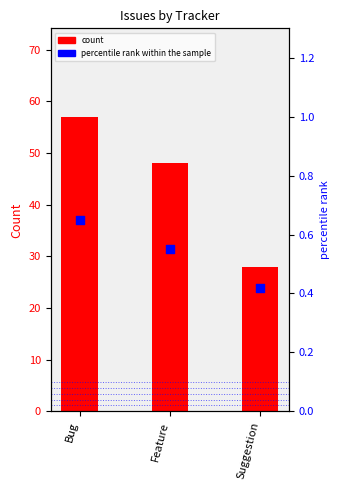

At how many categories does at least one series exceed 43?

2